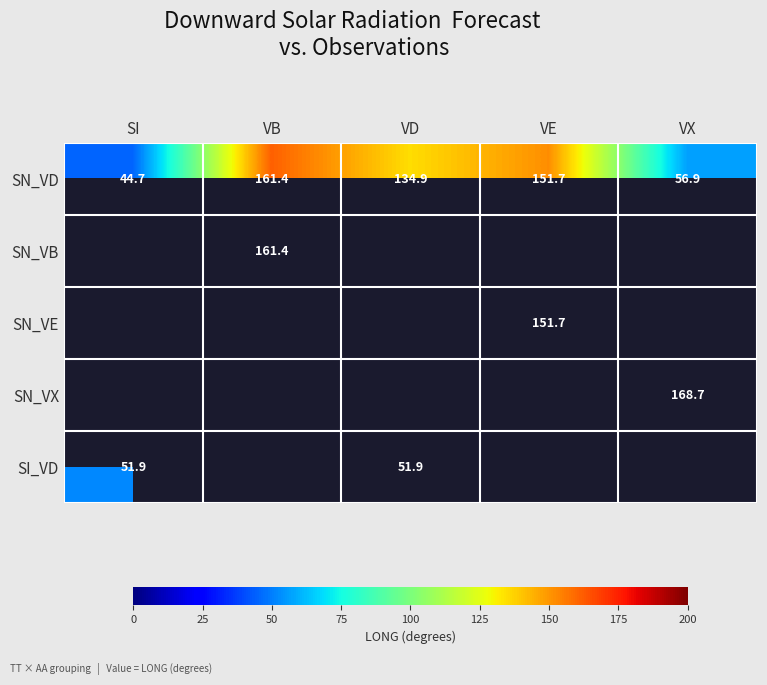

What is the sum of the SN_VD values at VB and VD?

296.3